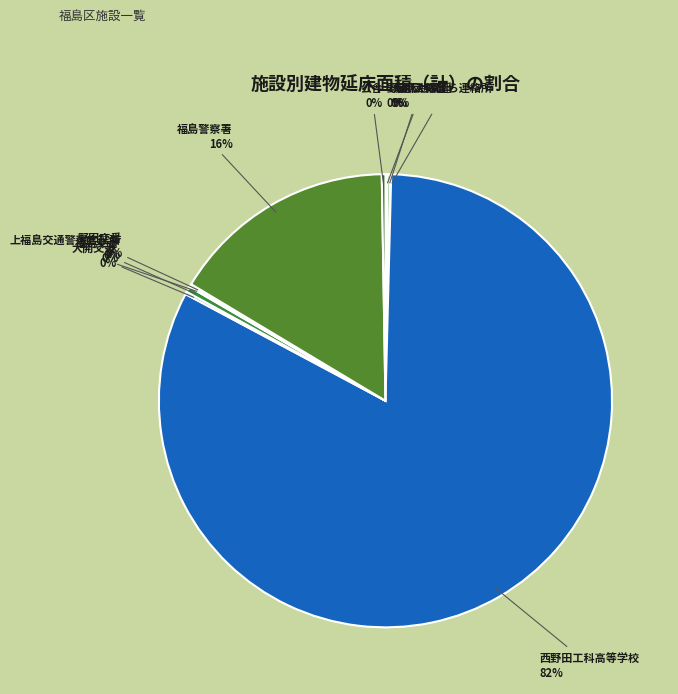

Which slice represents more than half of the pie?

西野田工科高等学校